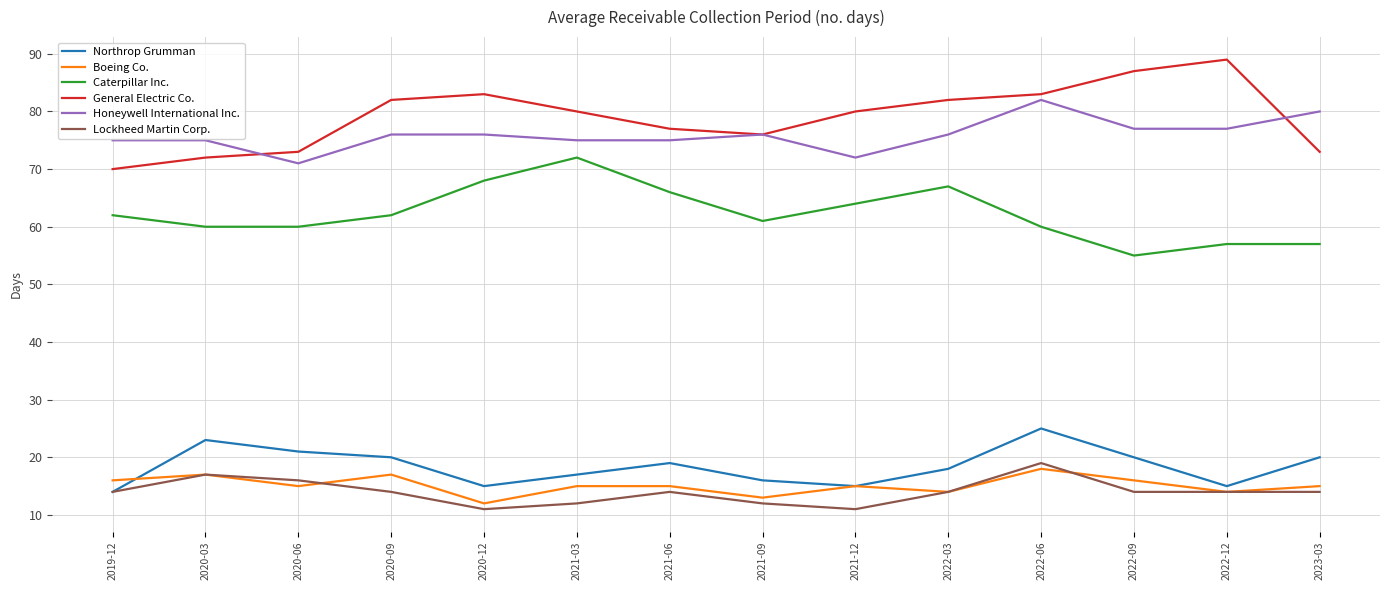

True or false: Caterpillar Inc. and Honeywell International Inc. intersect in this chart.

False